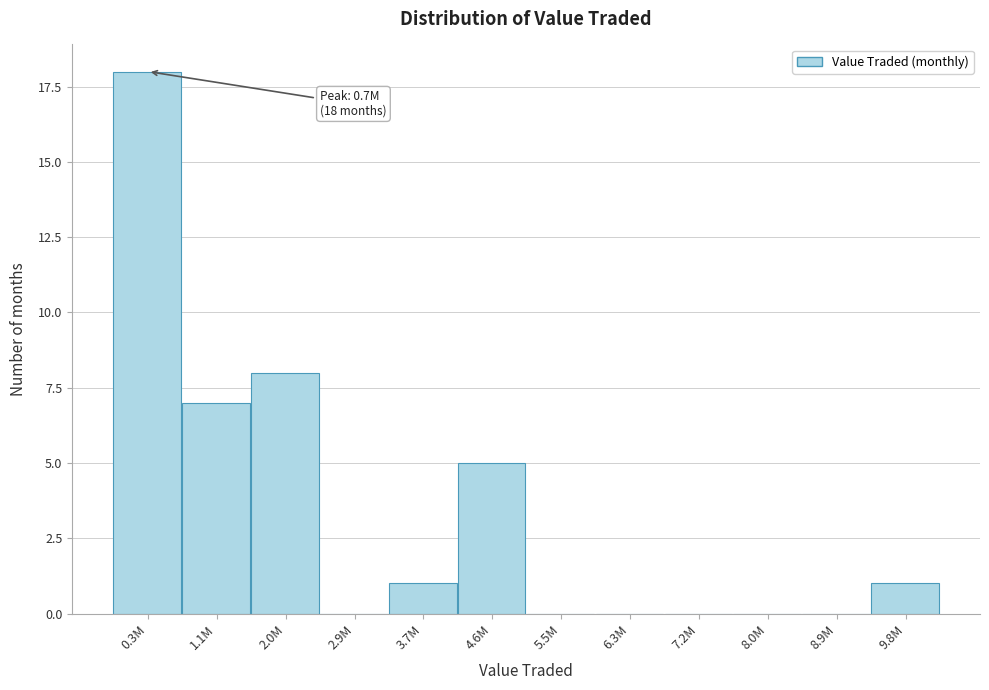

Reading right to left, list all the values displayed in this chart.

9.8M=1	8.9M=0	8.0M=0	7.2M=0	6.3M=0	5.5M=0	4.6M=5	3.7M=1	2.9M=0	2.0M=8	1.1M=7	0.3M=18